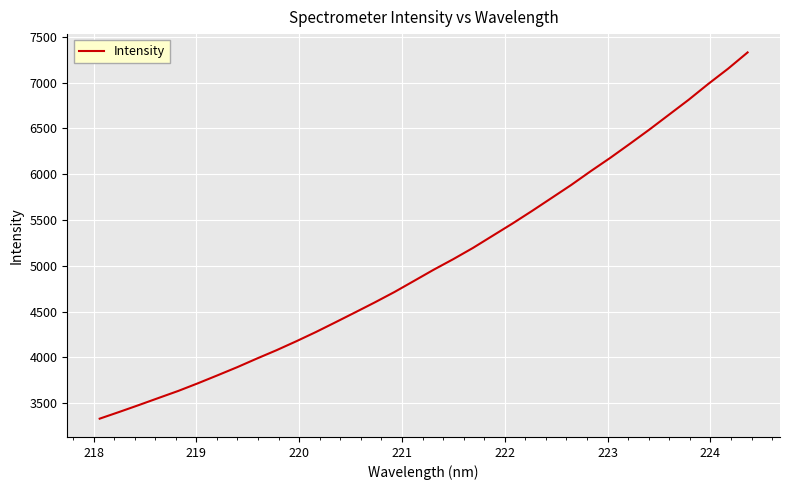

What is the minimum value shown in the chart?

3330.1